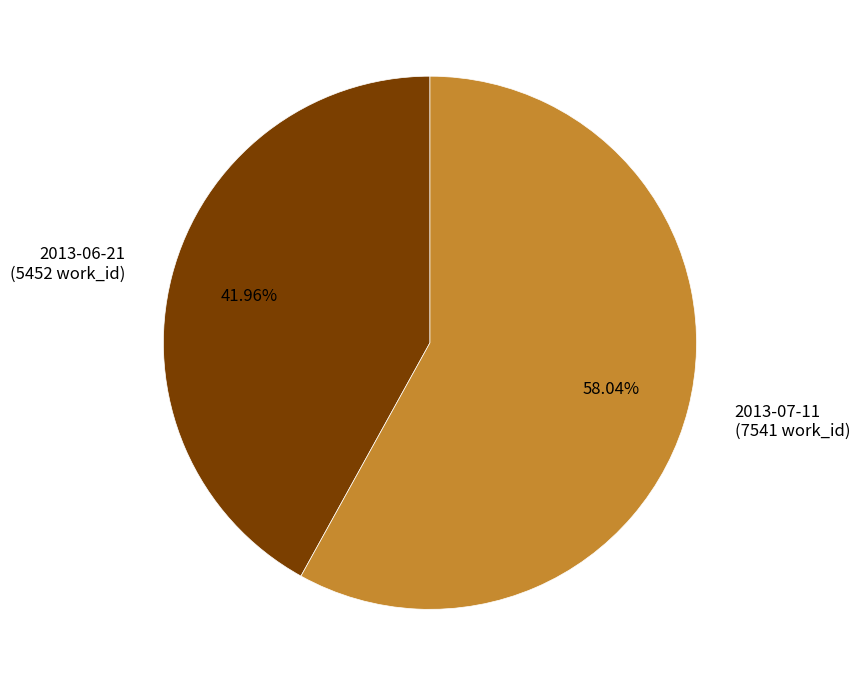

Is there a majority slice in this chart?

Yes